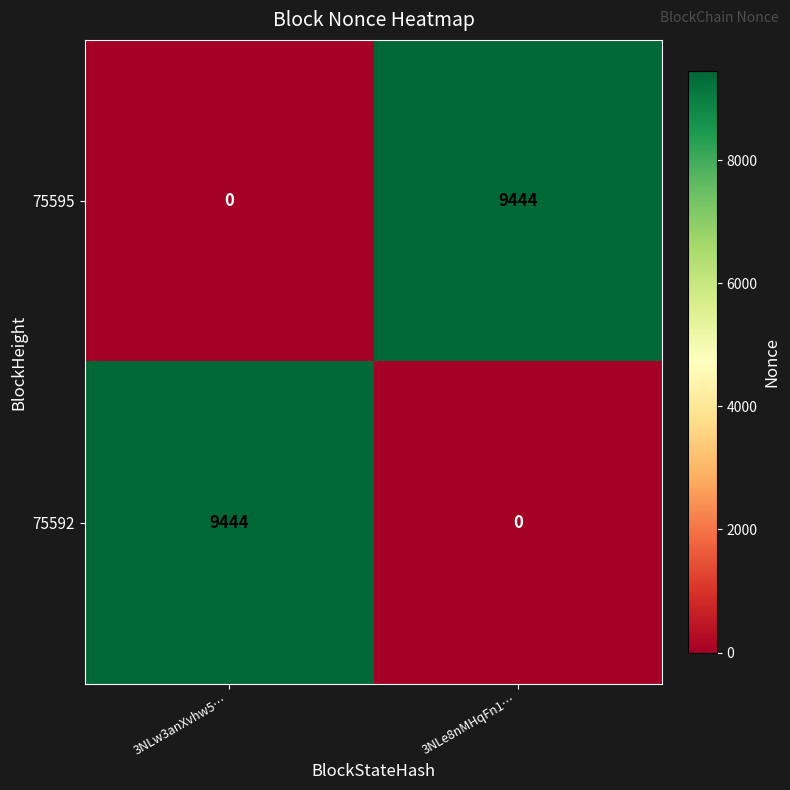

The value of 75595 at 3NLw3anXvhw5… is 0. True or false?

True